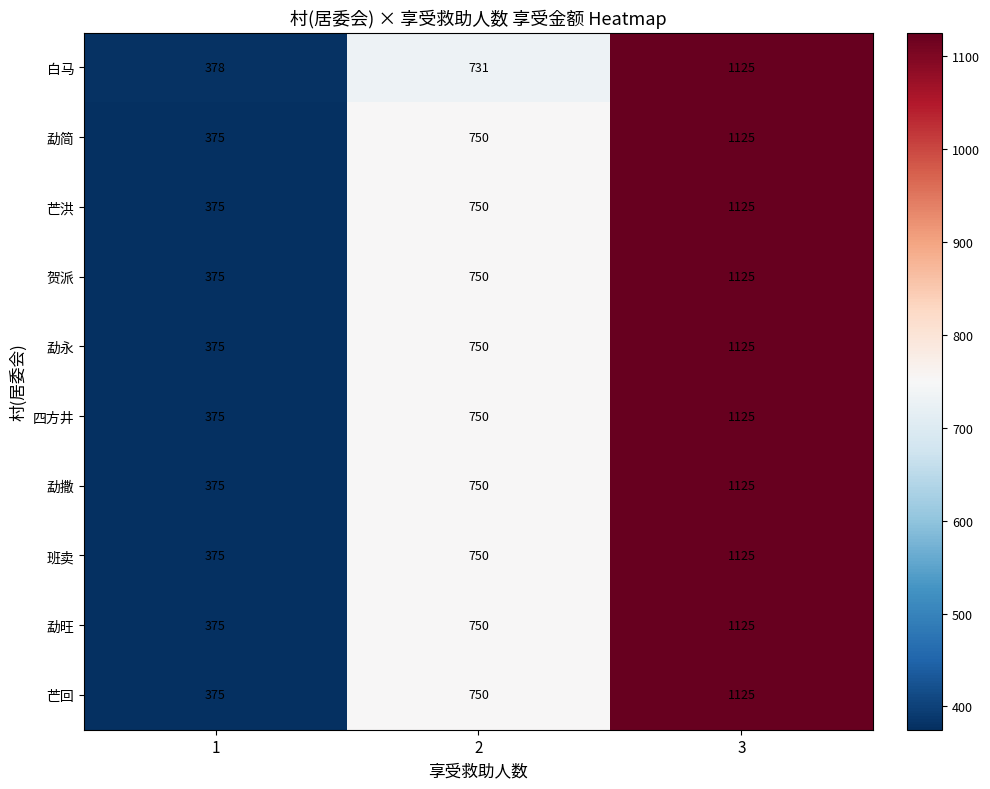

What is the average value of the 勐永 series?

750